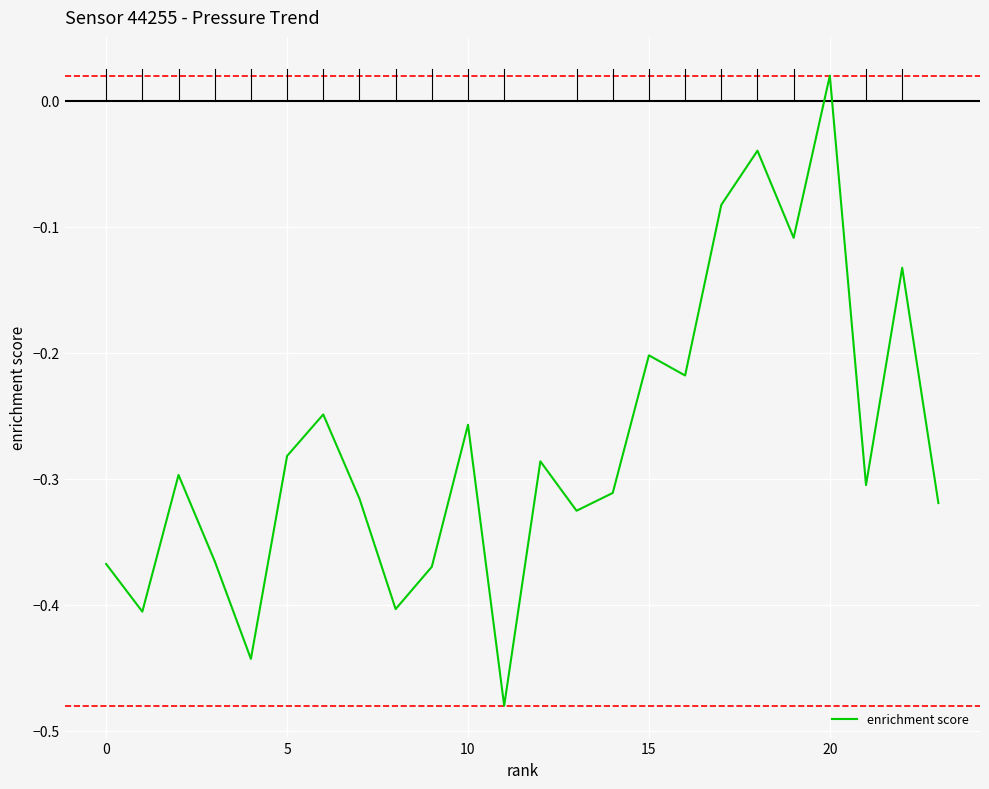

What is the difference between the maximum and minimum values?

0.5